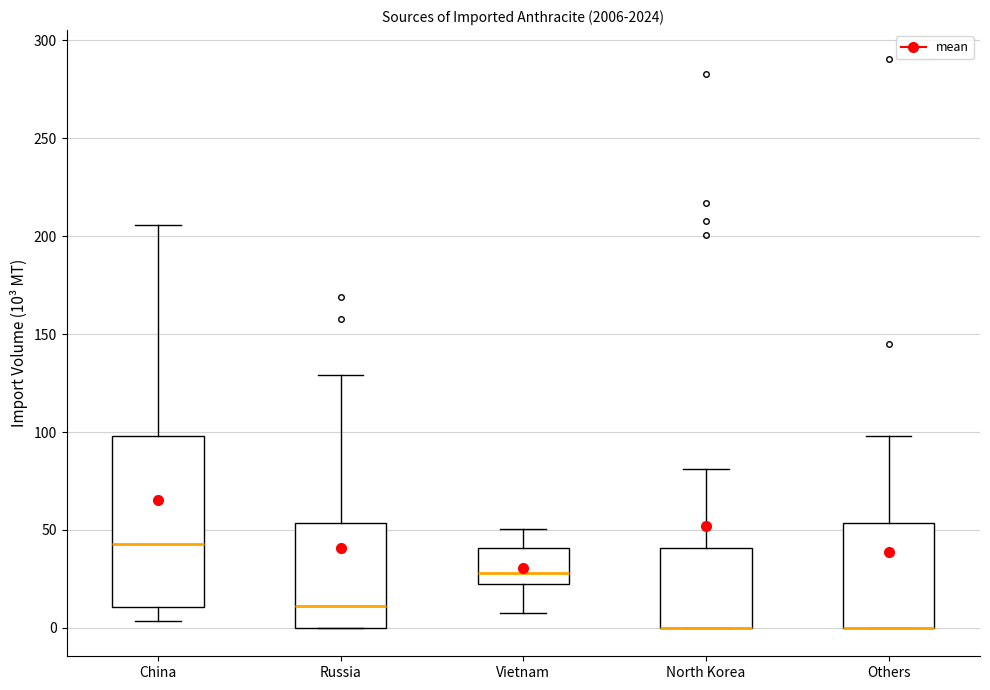

Reading left to right, read every box against the y-axis: the position of its median line, the range the box covers, and the ends of its whiskers. The values are not printed on the chart, so give them approximately, as read against the axis.

China: median 45, box 10 to 100, whiskers 5 to 205
Russia: median 10, box 0 to 55, whiskers 0 to 130
Vietnam: median 30, box 20 to 40, whiskers 5 to 50
North Korea: median 0 (drawn on the box's lower edge), box 0 to 40, whiskers 0 to 80
Others: median 0 (drawn on the box's lower edge), box 0 to 55, whiskers 0 to 100